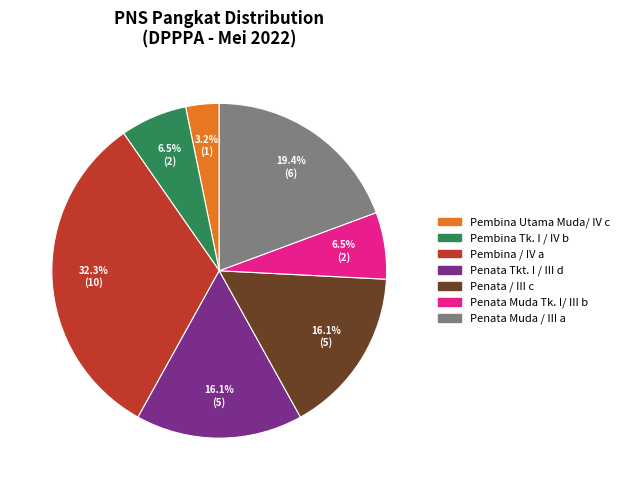

Is it true that Penata Muda / III a is 19% of the pie?

True